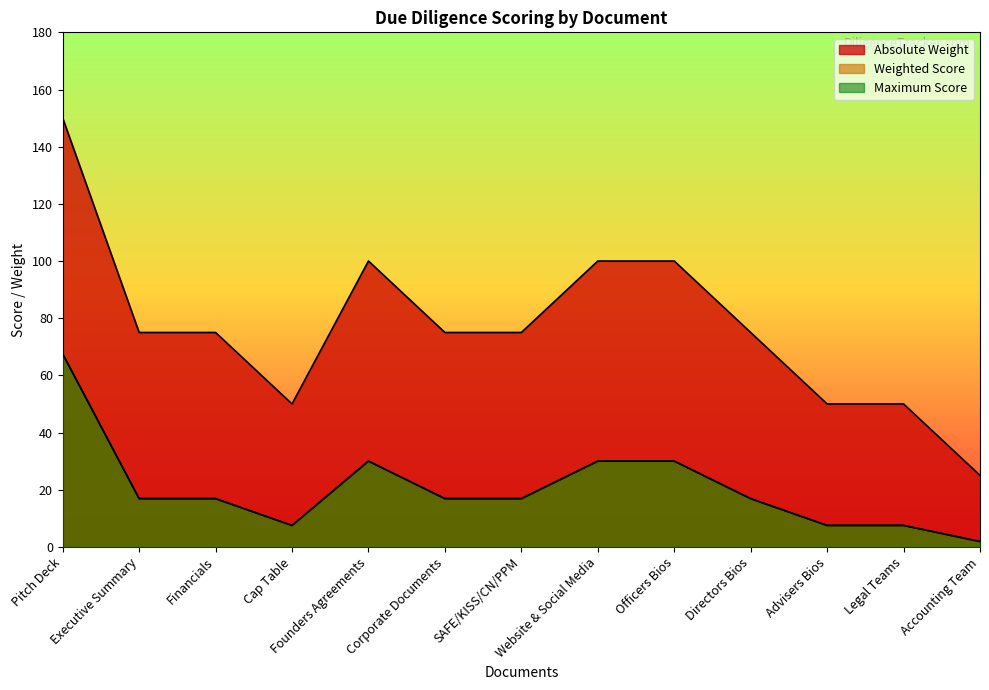

Reading right to left, what are all the values shown in this chart?

Absolute Weight: 25.0	50.0	50.0	75.0	100.0	100.0	75.0	75.0	100.0	50.0	75.0	75.0	150.0
Weighted Score: 1.9	7.5	7.5	16.9	30.0	30.0	16.9	16.9	30.0	7.5	16.9	16.9	67.5
Maximum Score: 1.9	7.5	7.5	16.9	30.0	30.0	16.9	16.9	30.0	7.5	16.9	16.9	67.5